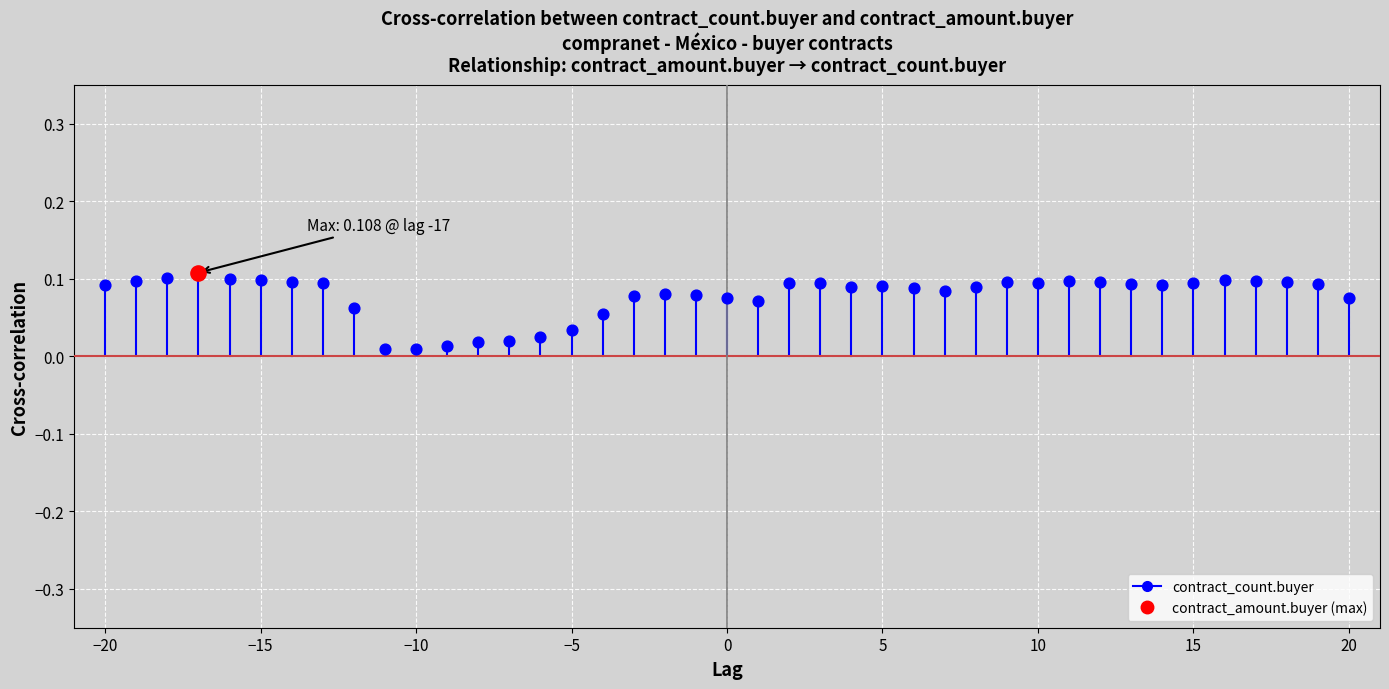

Between −20 and −15, which is larger?

−15